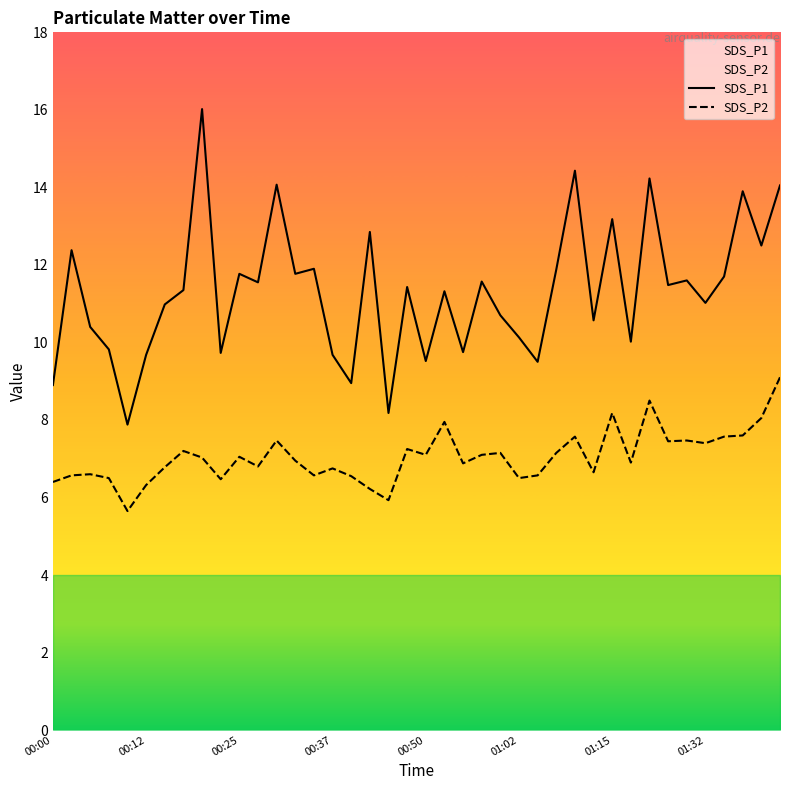

Rank the series by their average value, from highest to lowest.

SDS_P1, SDS_P2